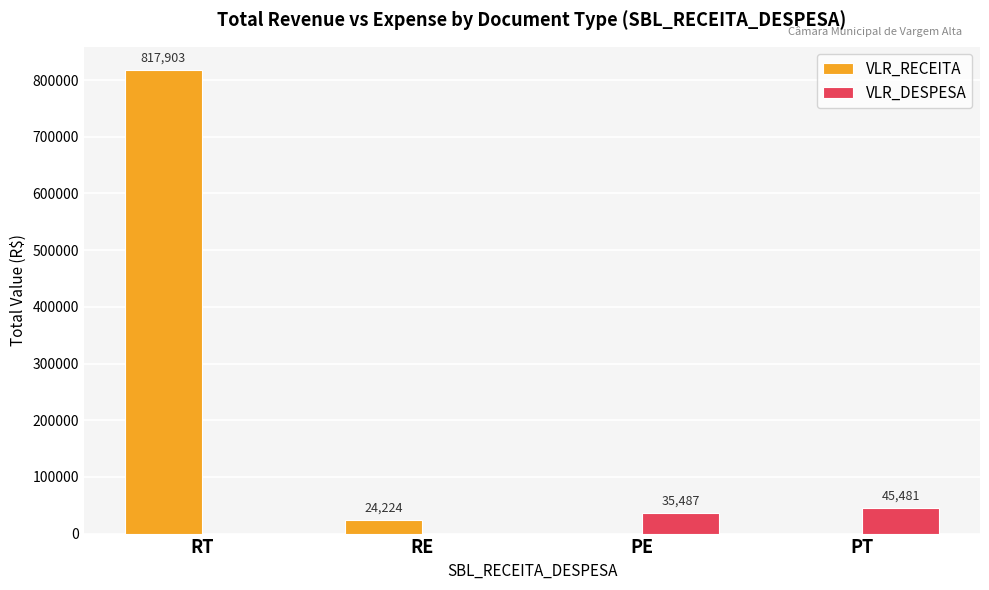

How many values in VLR_RECEITA are above zero?

2